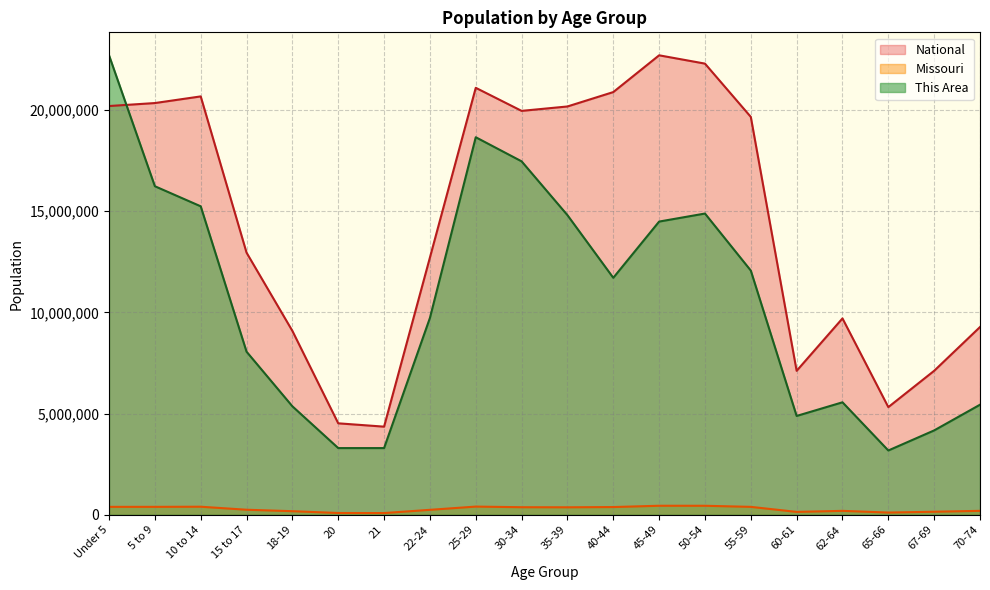

At which category does National reach its first local peak?

10 to 14